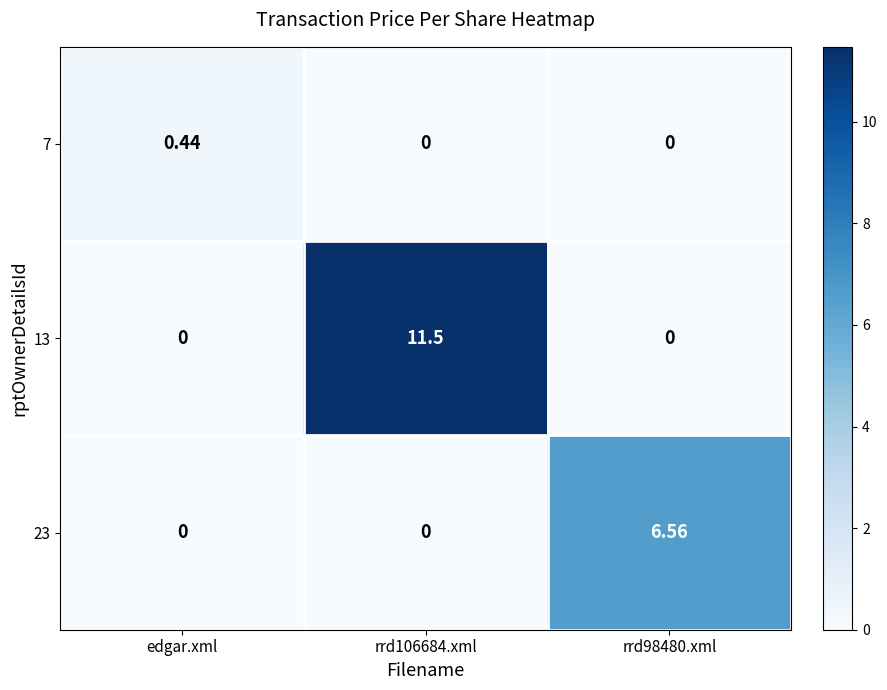

Reading left to right, extract all data points from this chart.

7: edgar.xml=0.4	rrd106684.xml=0.0	rrd98480.xml=0.0
13: edgar.xml=0.0	rrd106684.xml=11.5	rrd98480.xml=0.0
23: edgar.xml=0.0	rrd106684.xml=0.0	rrd98480.xml=6.6